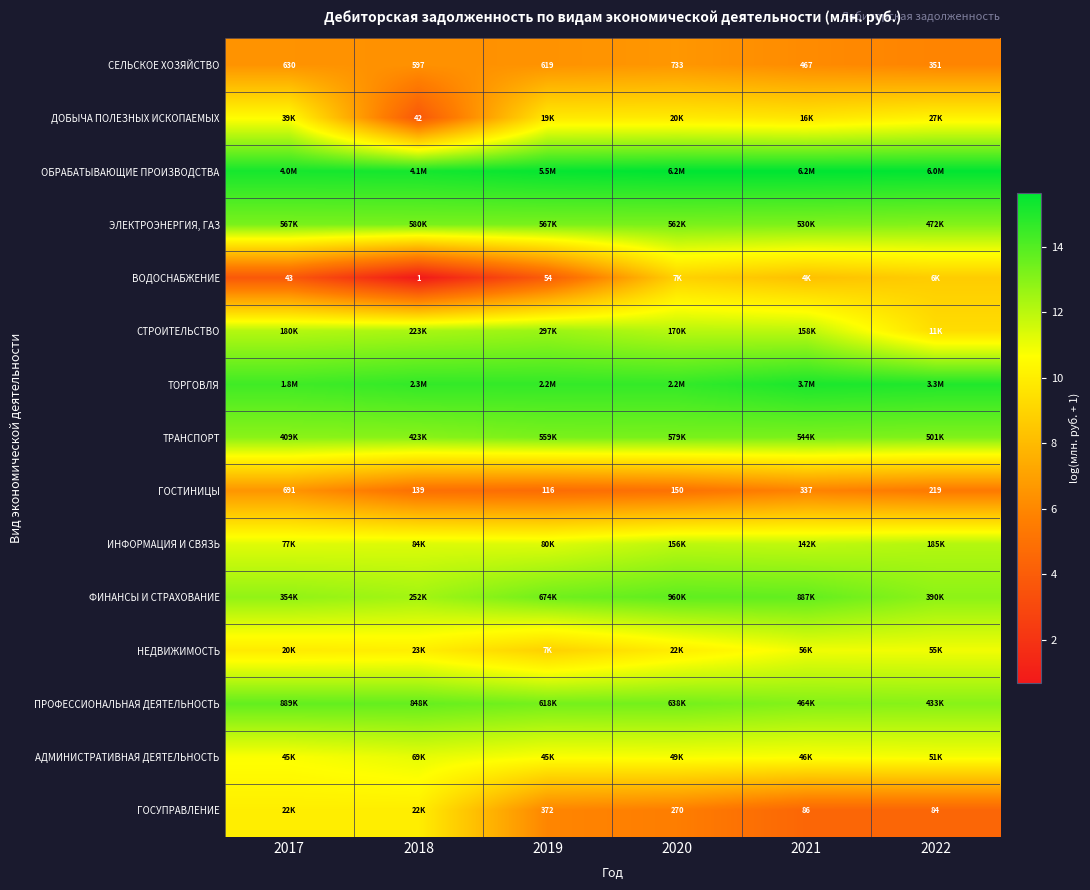

Which category has the lowest value across all series?

2018